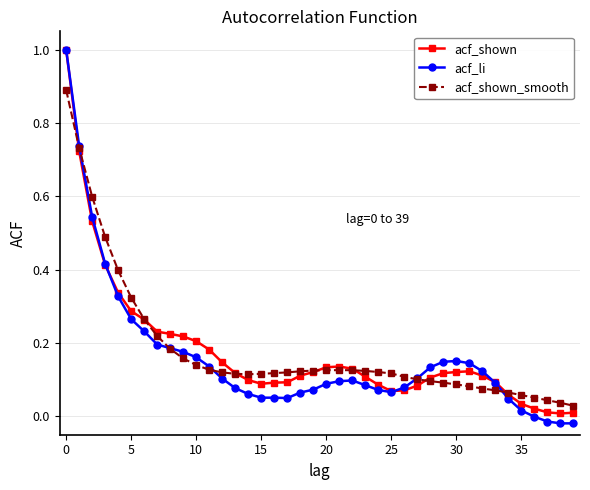

What is the greatest value displayed?

1.0